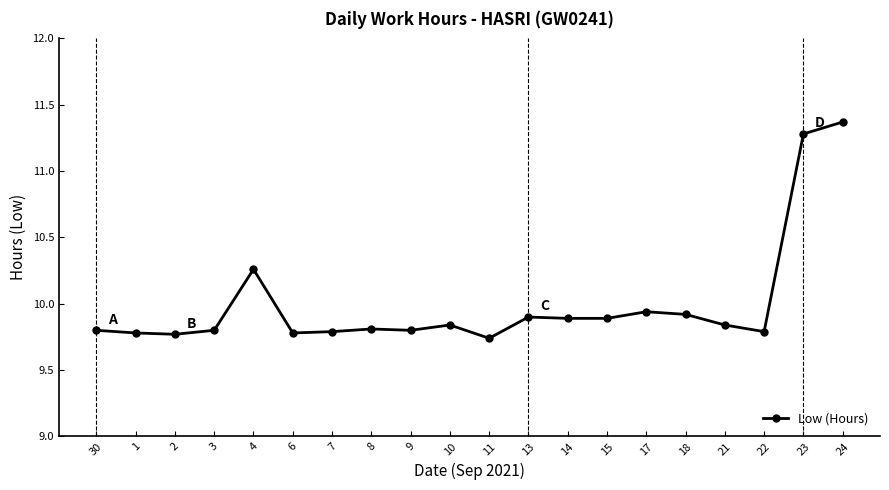

Approximately how many times larger is the value at 2 compared to 9?

1.0